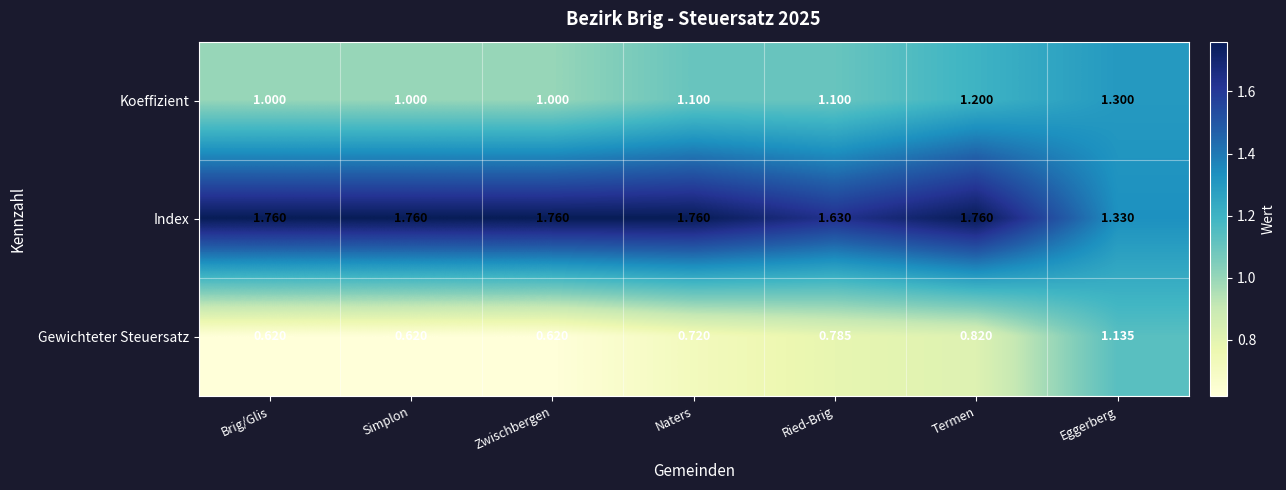

Which series has the widest spread of values?

Gewichteter Steuersatz